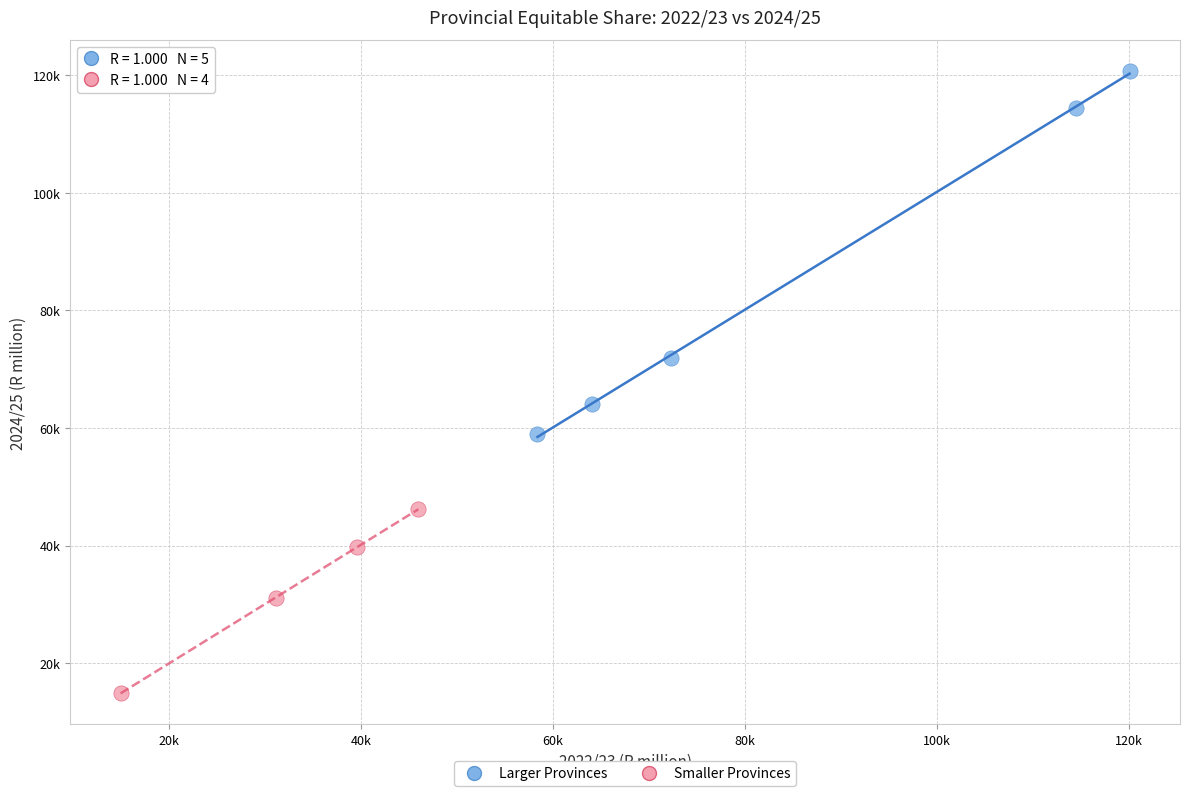

Which series has the widest spread of Y values?

Larger Provinces